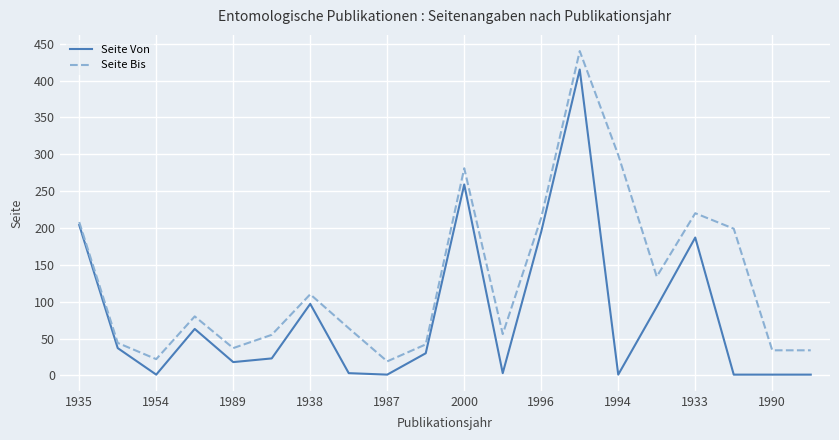

What is the average value of the Seite Bis series?

130